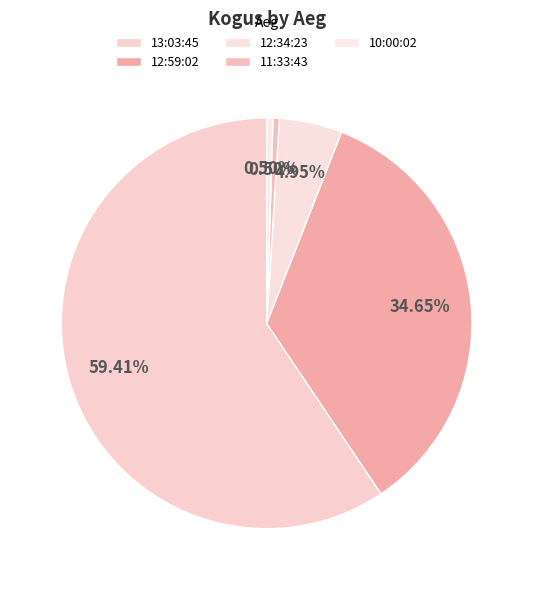

How many slices are in this pie chart?

5